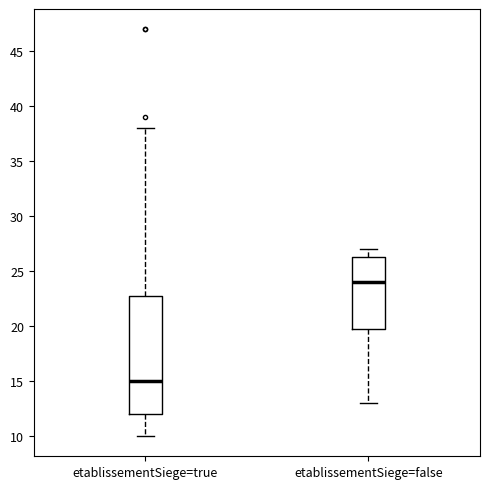

Reading left to right, read every box against the y-axis: the position of its median line, the range the box covers, and the ends of its whiskers. The values are not printed on the chart, so give them approximately, as read against the axis.

etablissementSiege=true: median 15.0, box 12.0 to 23.0, whiskers 10.0 to 38.0
etablissementSiege=false: median 24.0, box 20.0 to 26.5, whiskers 13.0 to 27.0